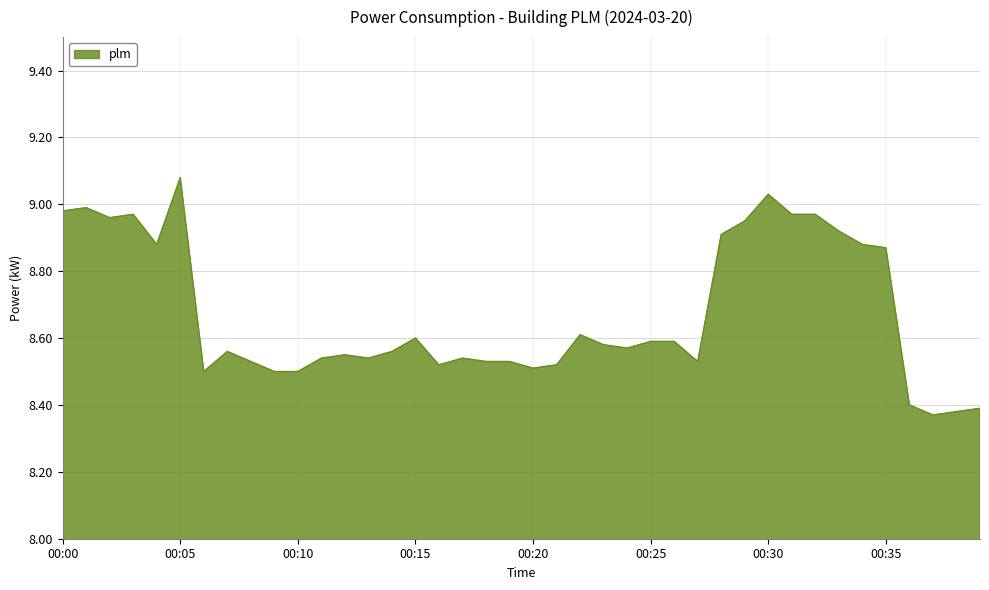

What is the difference between the maximum and minimum values?

0.7